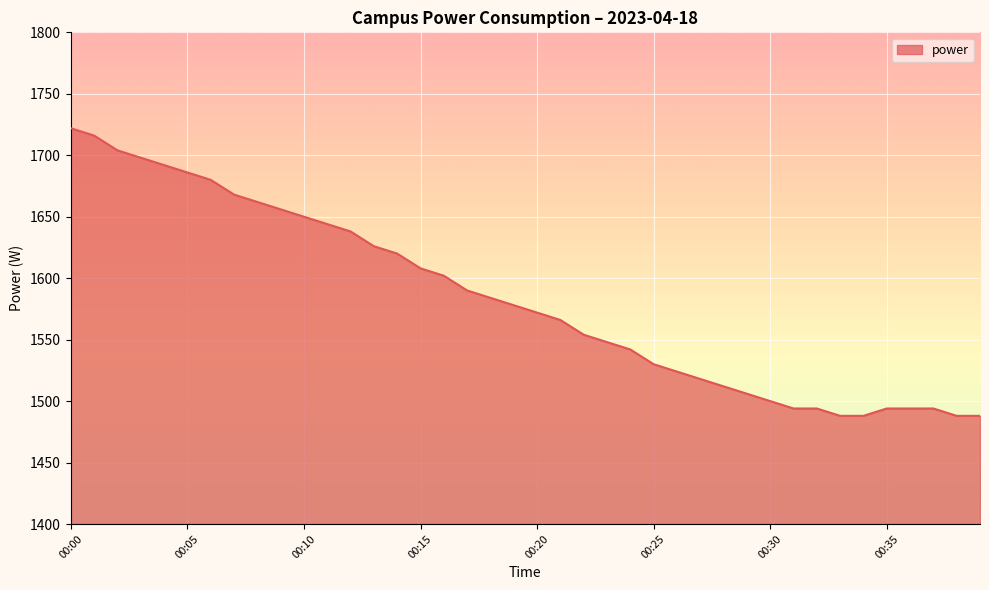

What is the difference between the maximum and minimum values?

234